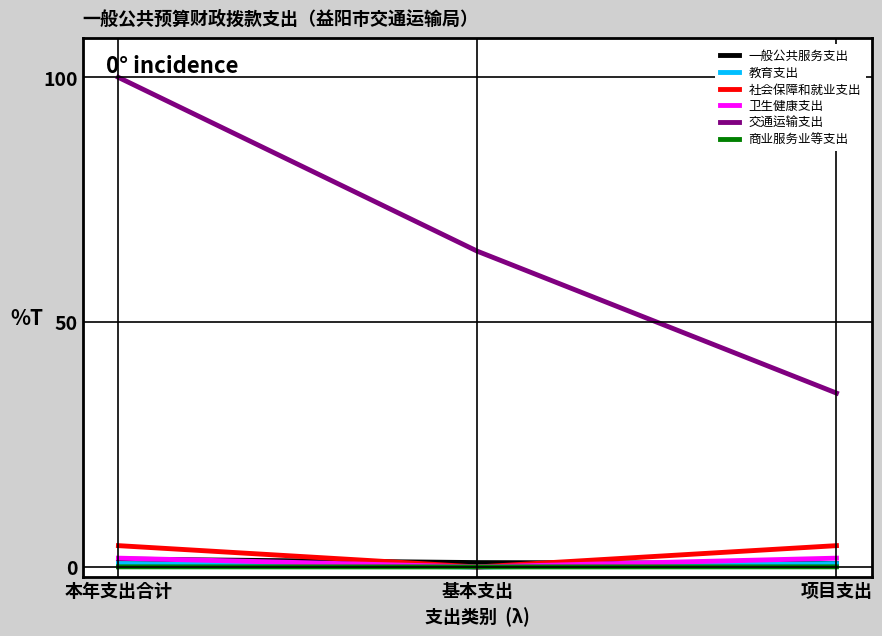

Does the chart have visible grid lines?

Yes